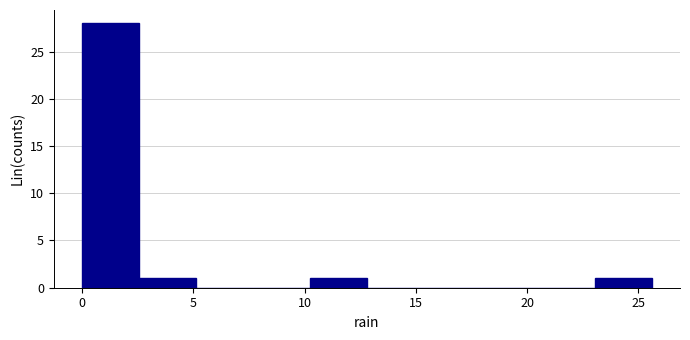

What is the height of the bar covering 2.5 to 5.0 on the x-axis? Neither the bar edges nor the heights are printed on the chart, so give them approximately, as read against the axes.

1